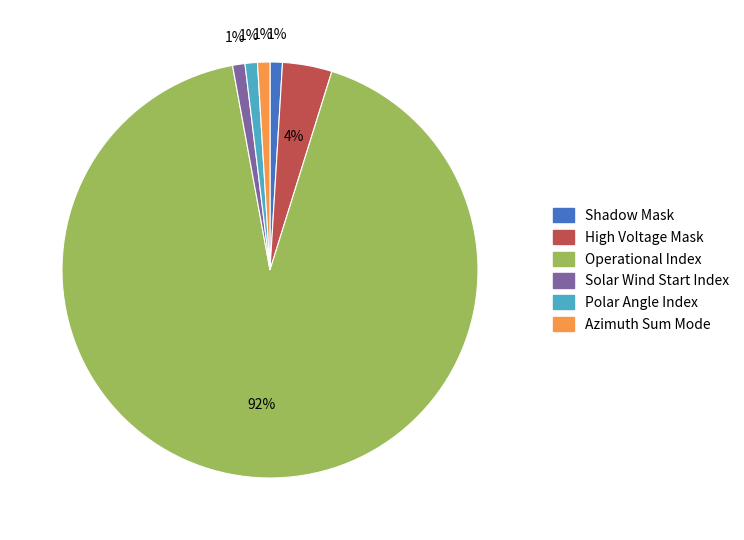

Which category has the biggest portion of the pie?

Operational Index